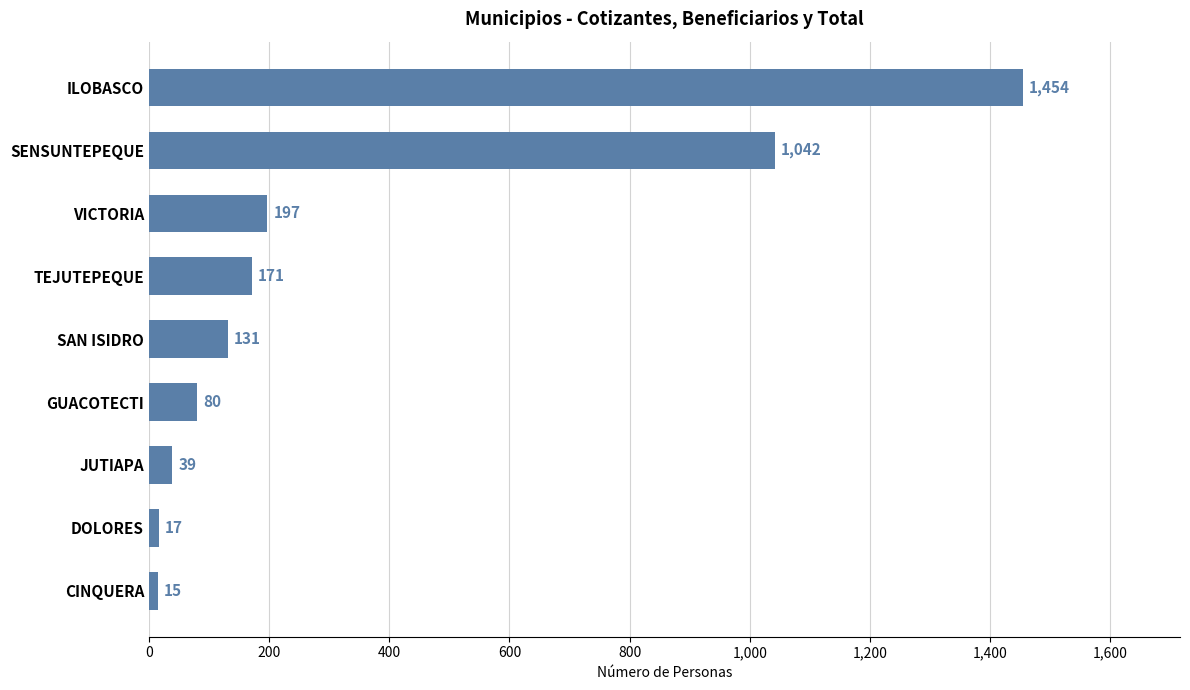

Read the value at GUACOTECTI.

80